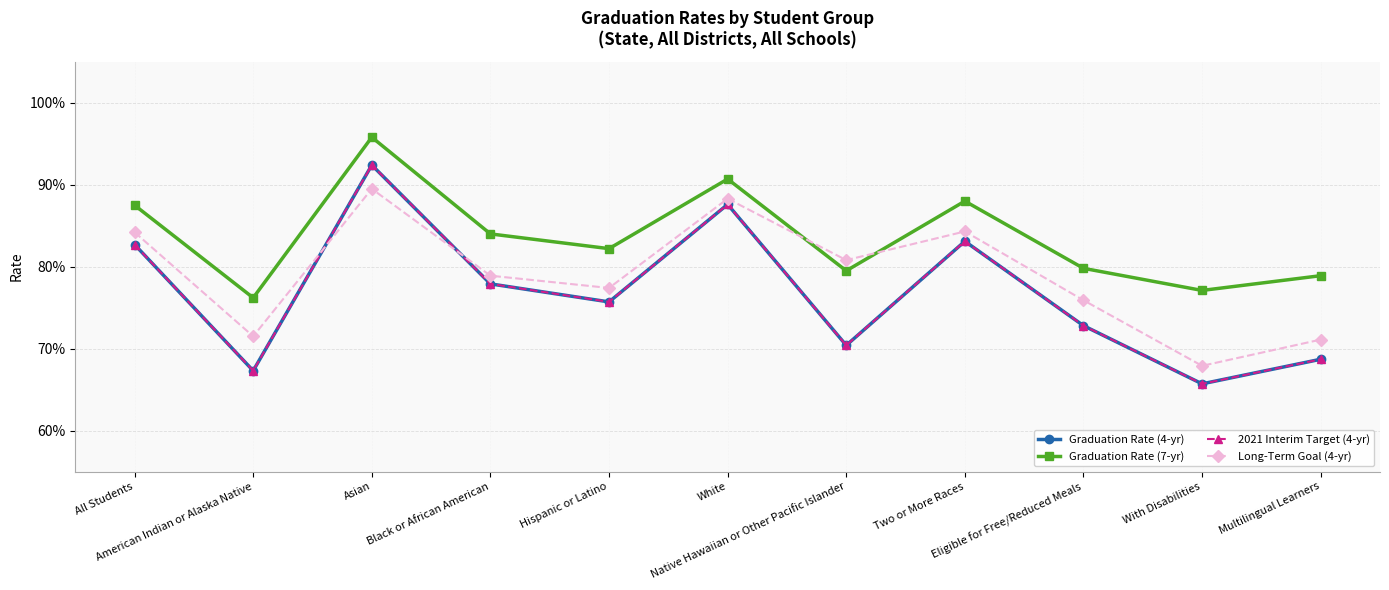

At which category is the sum across all series the highest?

Asian